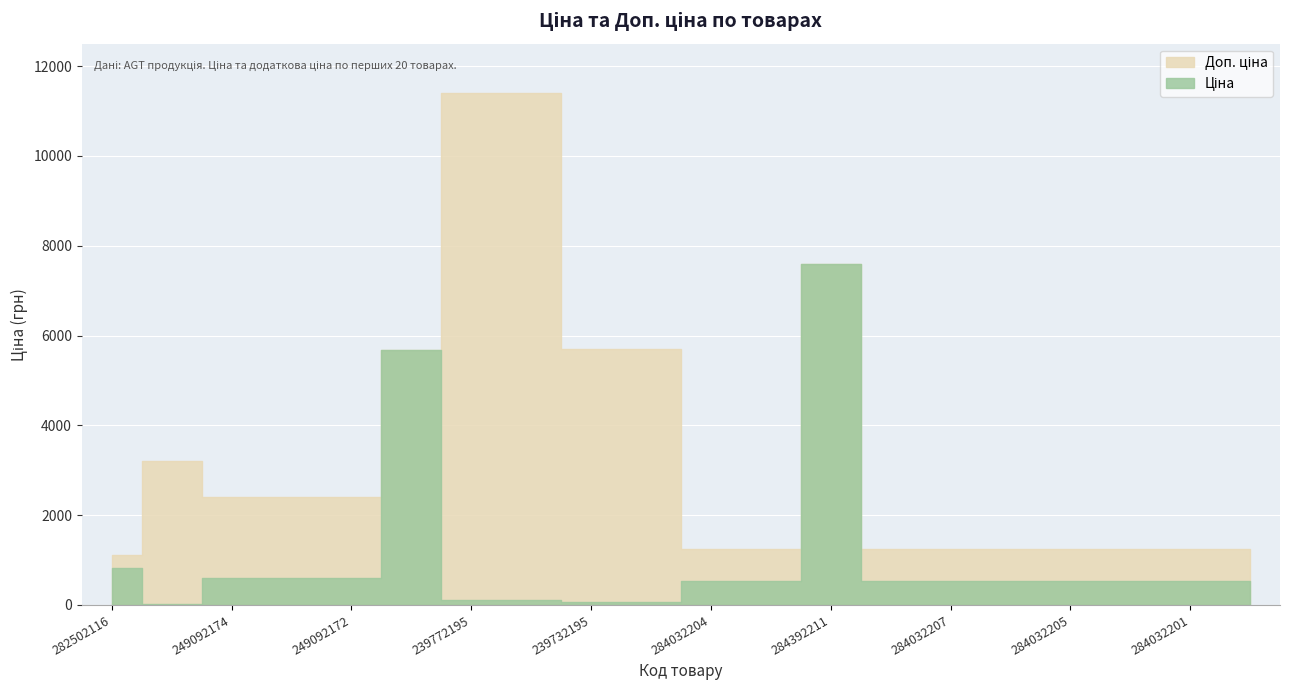

What is the difference between the maximum and minimum values in the Доп. ціна series?

10300.8